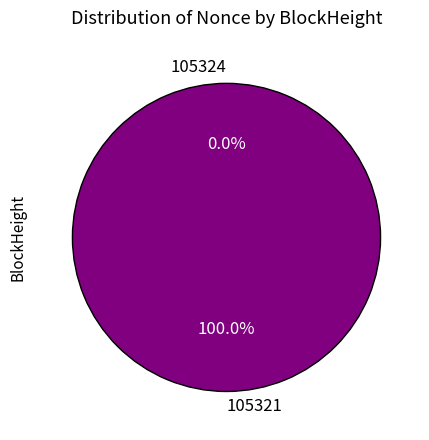

Is it true that 105321 is 99% of the pie?

False